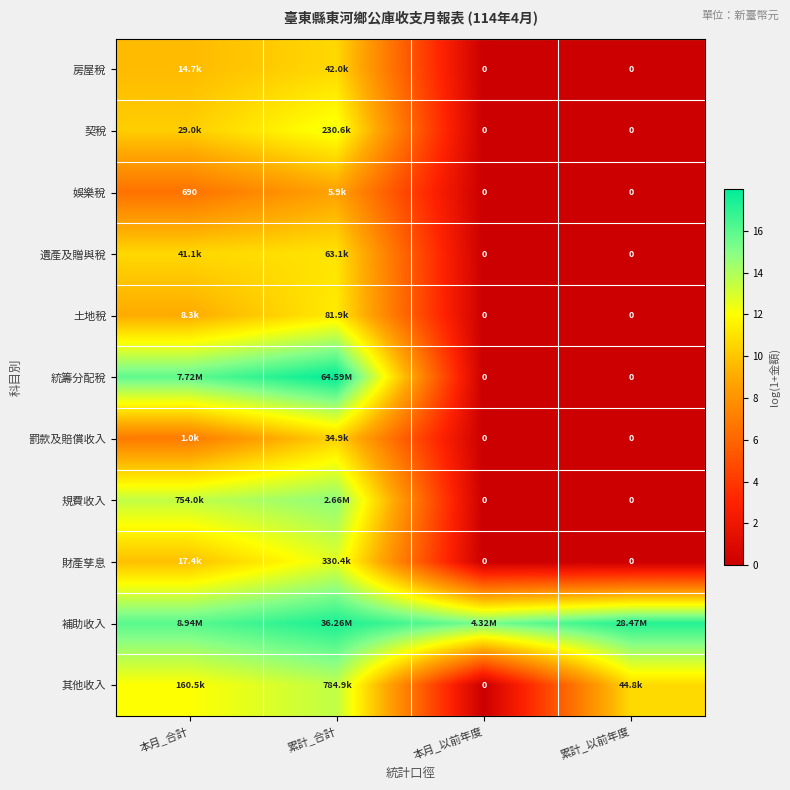

Is the value of 補助收入 at 累計_以前年度 greater than the value of 罰款及賠償收入 at 本月_以前年度?

Yes